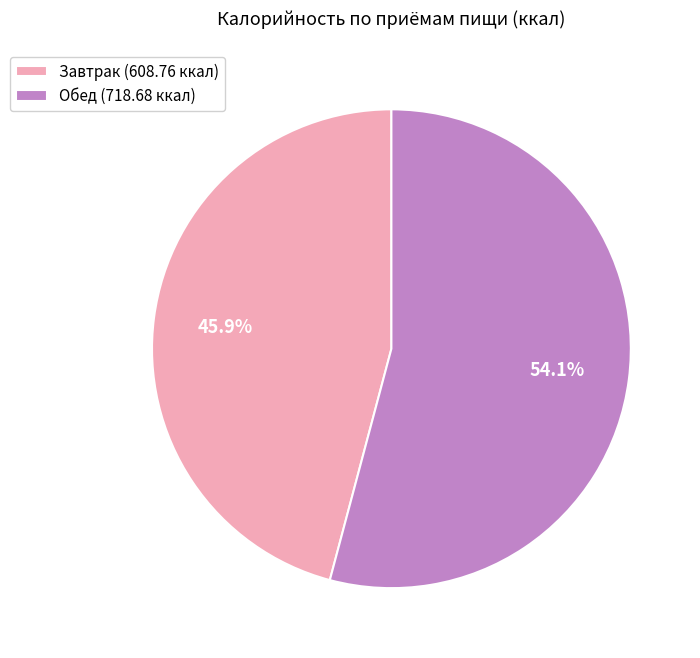

To the nearest percent, what is the average slice percentage?

50%